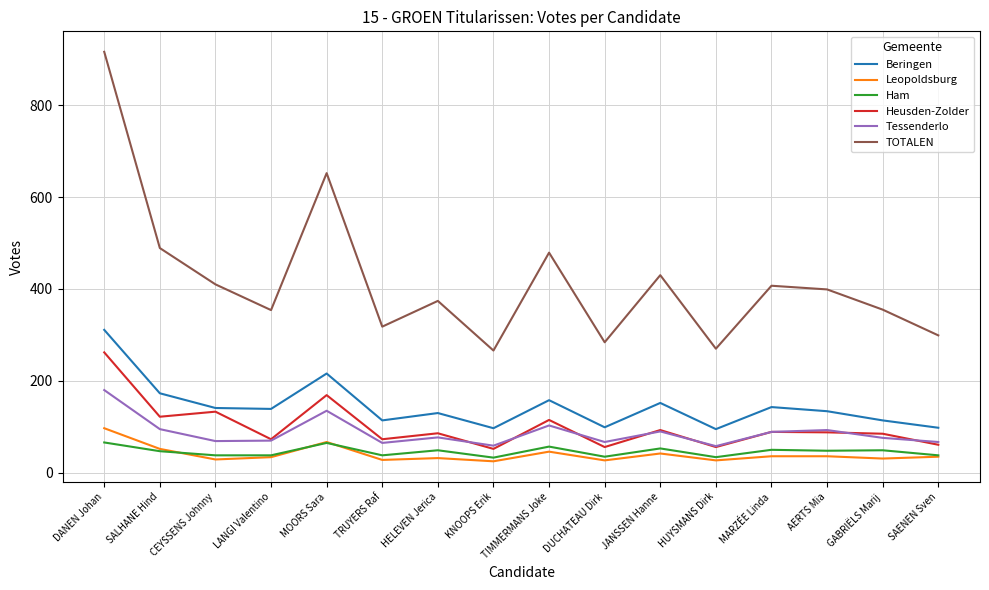

What is the approximate value of Tessenderlo at LANGI Valentino, to the nearest 5?

70